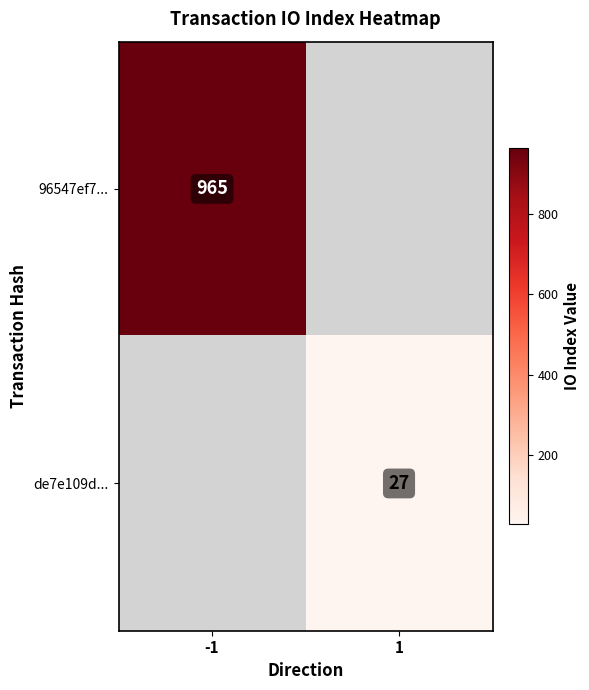

Between 1 and -1, which is larger?

-1